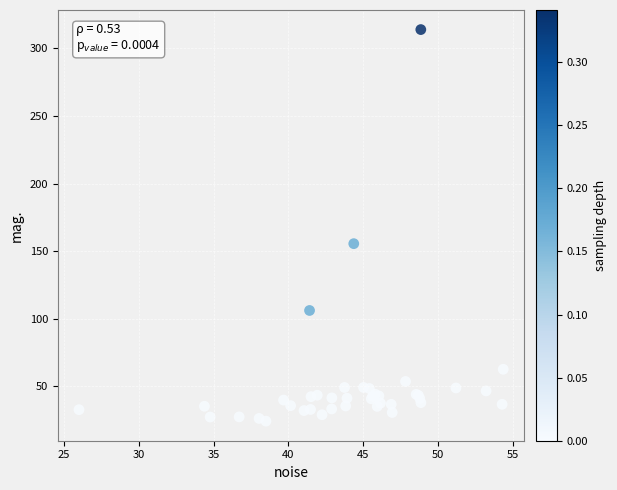

What Y value in the scatter plot is closest to 169?

155.5